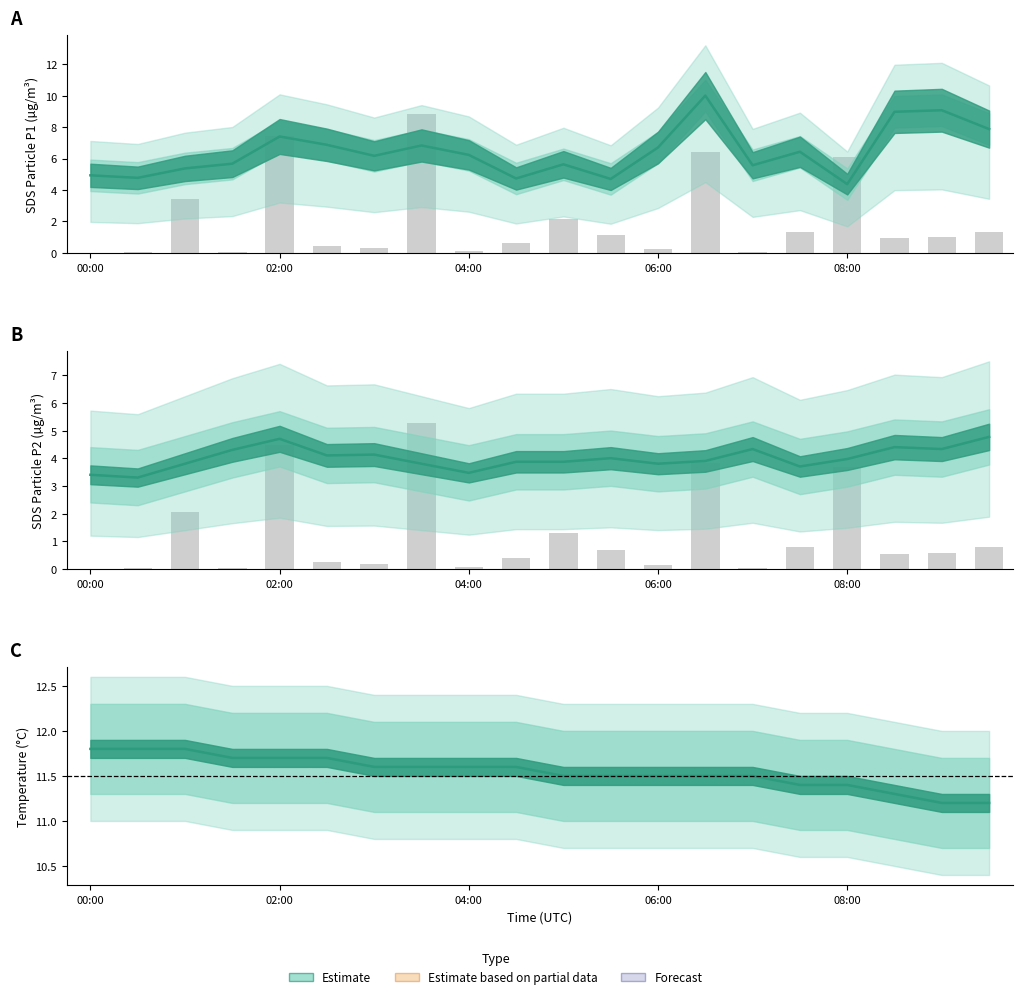

How many groups of bars are there?

20